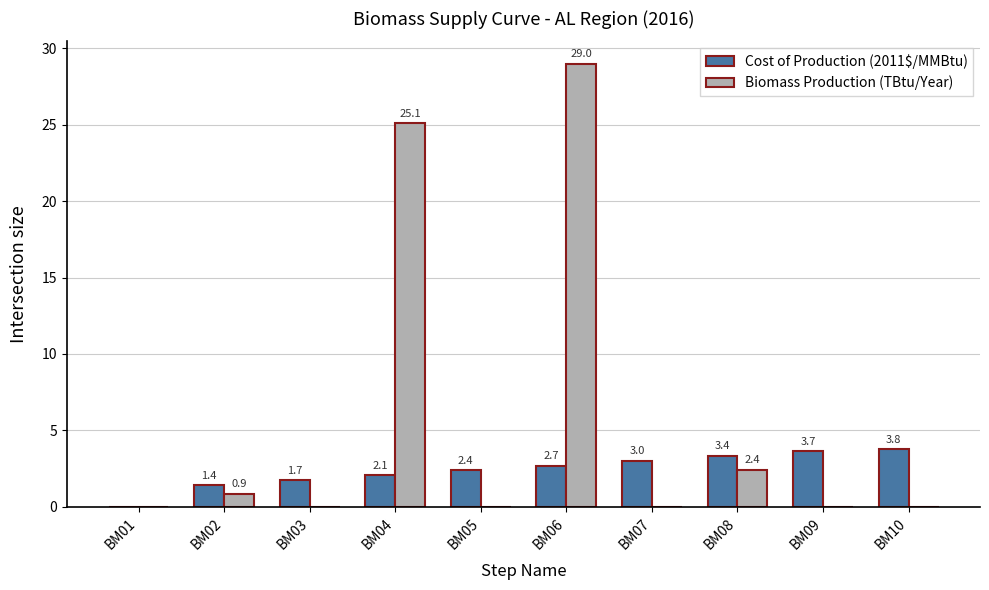

What is the total value across all series at BM05?

2.4